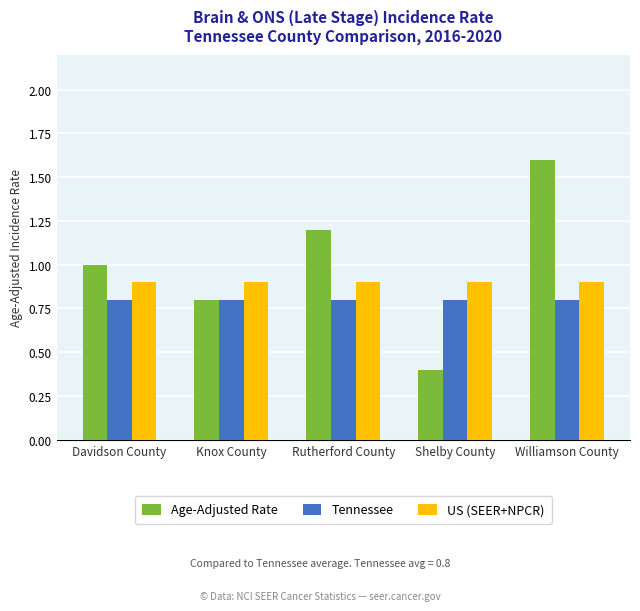

How many categories are shown in the chart?

5